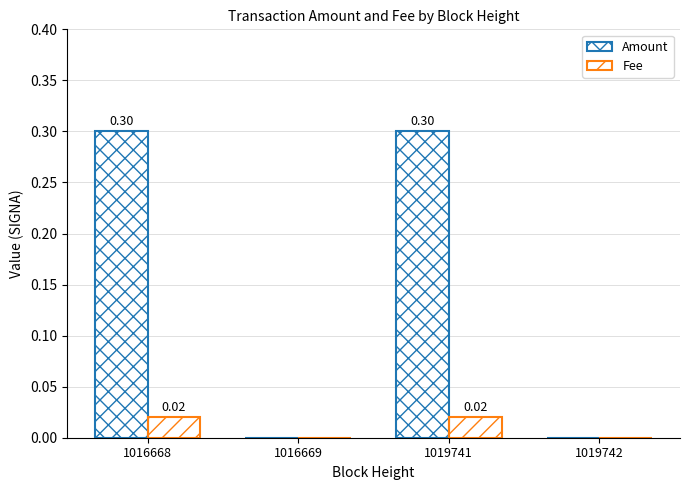

The Fee series shows 0.0 at 1019741. True or false?

True